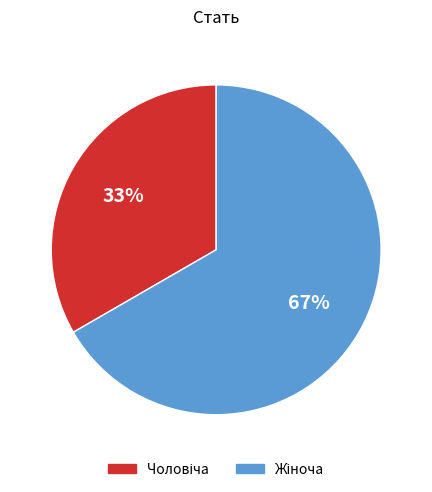

Is there any slice that represents more than half of the pie?

Yes